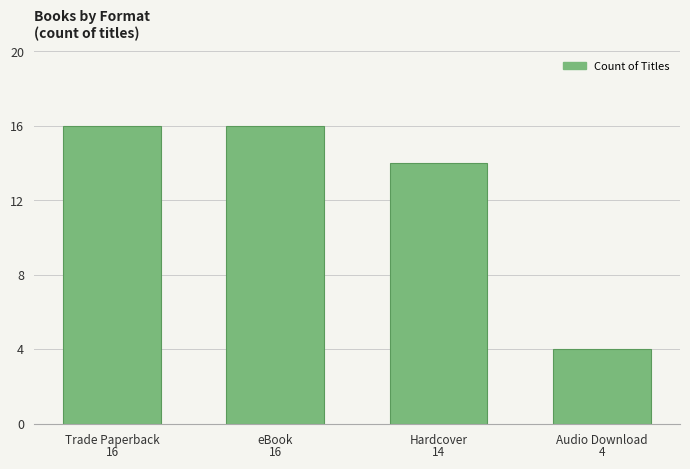

Which has a higher value, Hardcover or Audio Download?

Hardcover